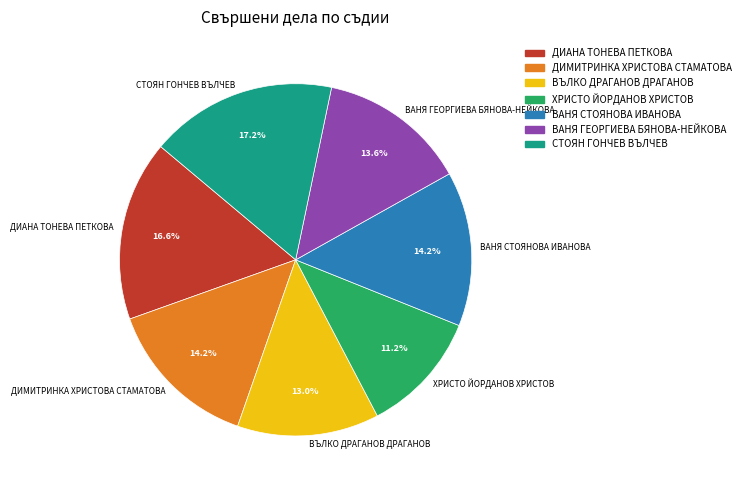

Is it true that ВАНЯ СТОЯНОВА ИВАНОВА is 14% of the pie?

True